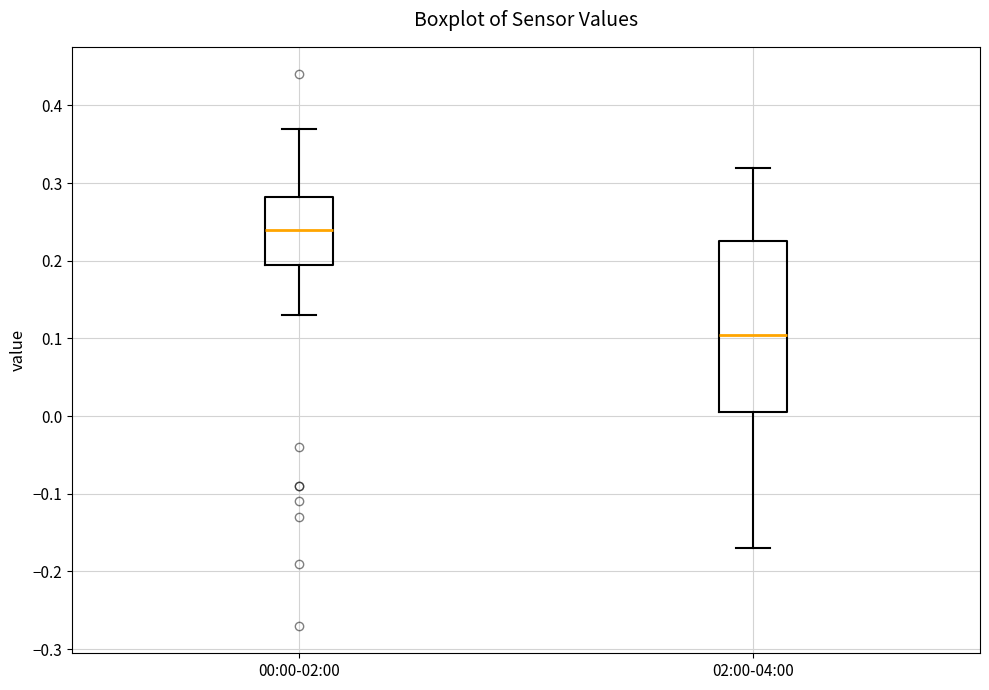

Comparing the boxes themselves (not the whiskers), which one is the tallest?

02:00-04:00